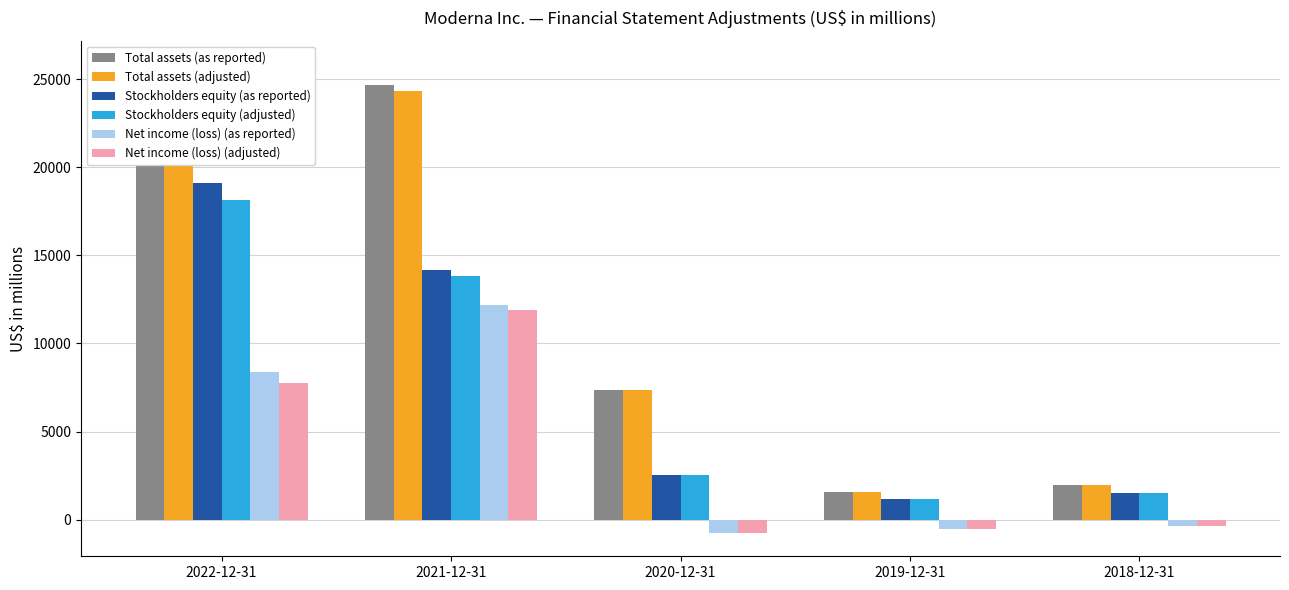

What is the average value of the Total assets (as reported) series?

12283